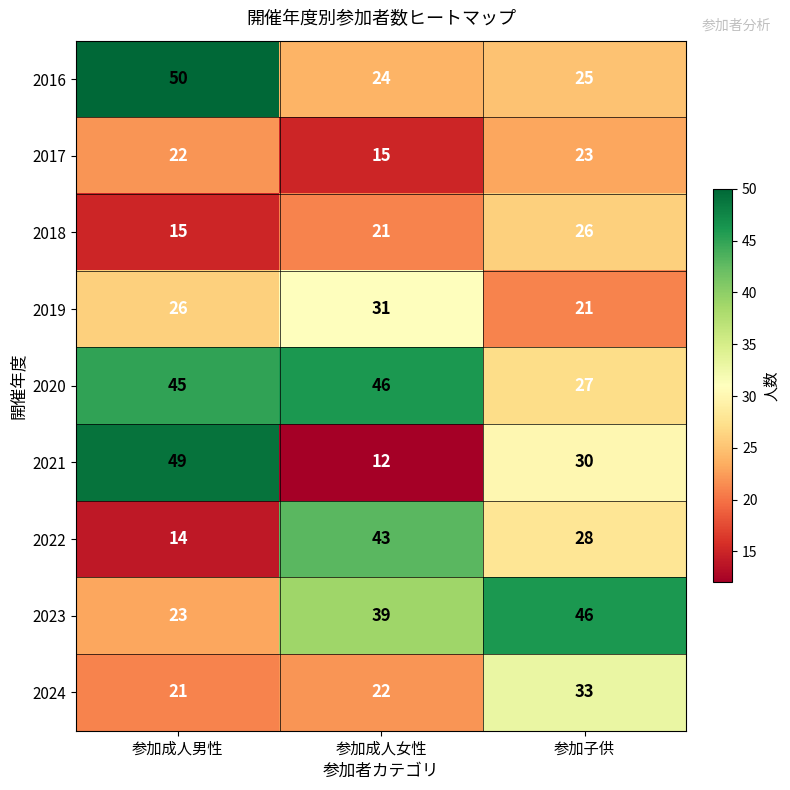

Reading left to right, extract all data points from this chart.

2016: 参加成人男性=50	参加成人女性=24	参加子供=25
2017: 参加成人男性=22	参加成人女性=15	参加子供=23
2018: 参加成人男性=15	参加成人女性=21	参加子供=26
2019: 参加成人男性=26	参加成人女性=31	参加子供=21
2020: 参加成人男性=45	参加成人女性=46	参加子供=27
2021: 参加成人男性=49	参加成人女性=12	参加子供=30
2022: 参加成人男性=14	参加成人女性=43	参加子供=28
2023: 参加成人男性=23	参加成人女性=39	参加子供=46
2024: 参加成人男性=21	参加成人女性=22	参加子供=33